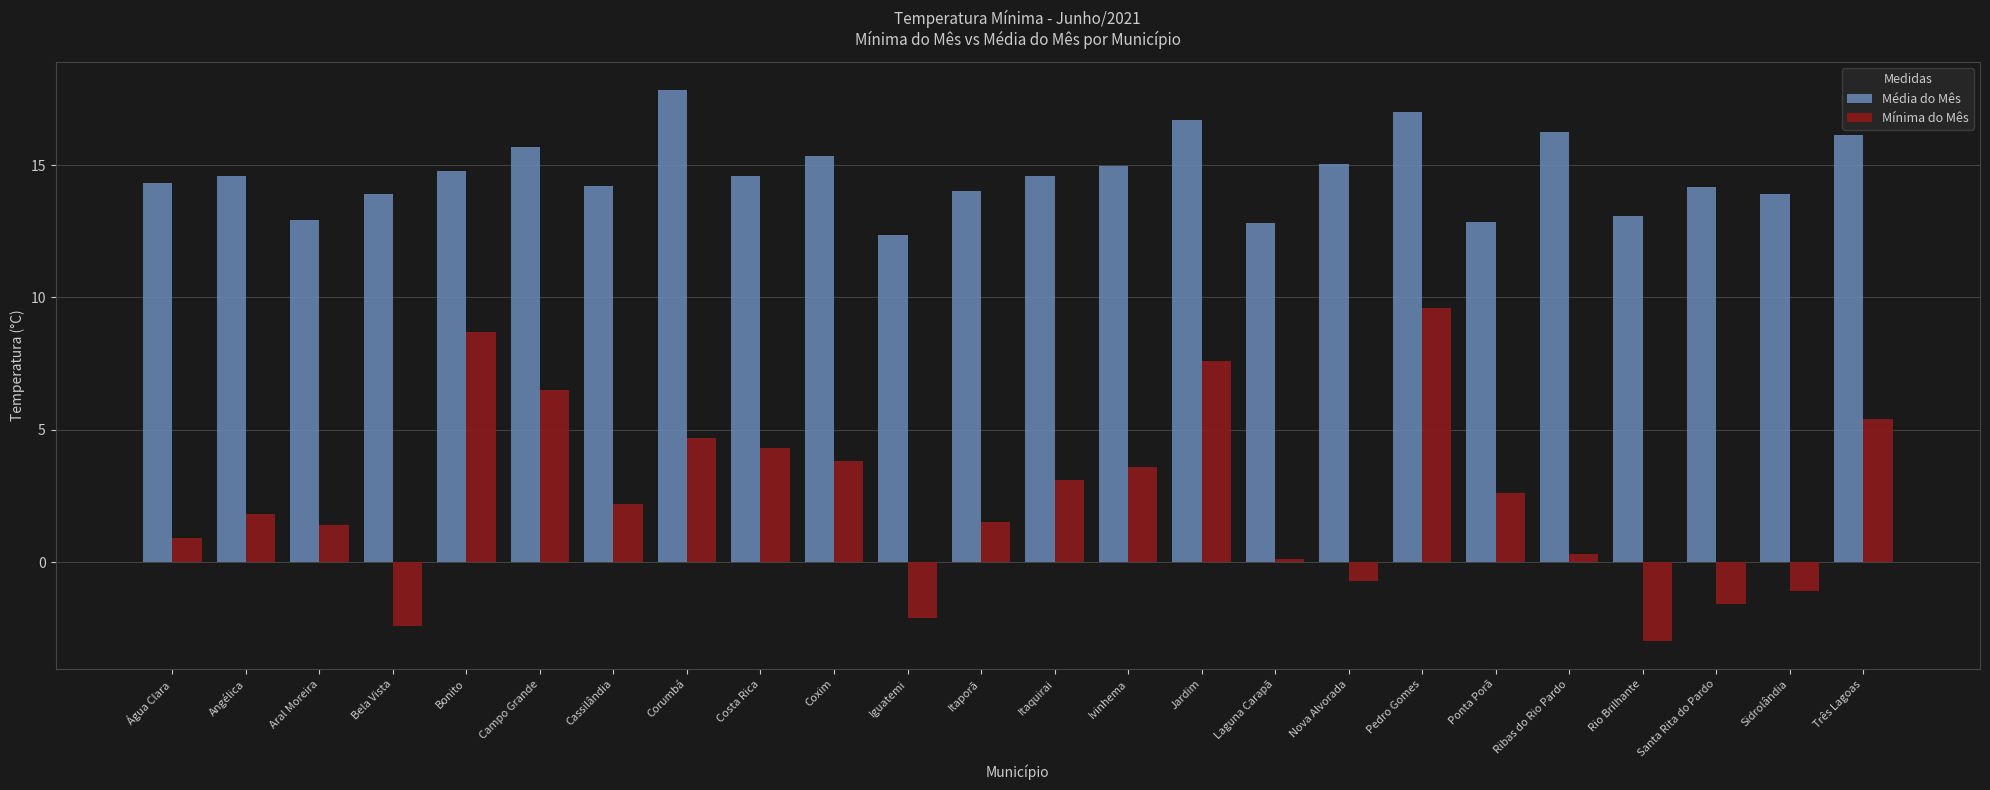

How many bars are there in each group?

2